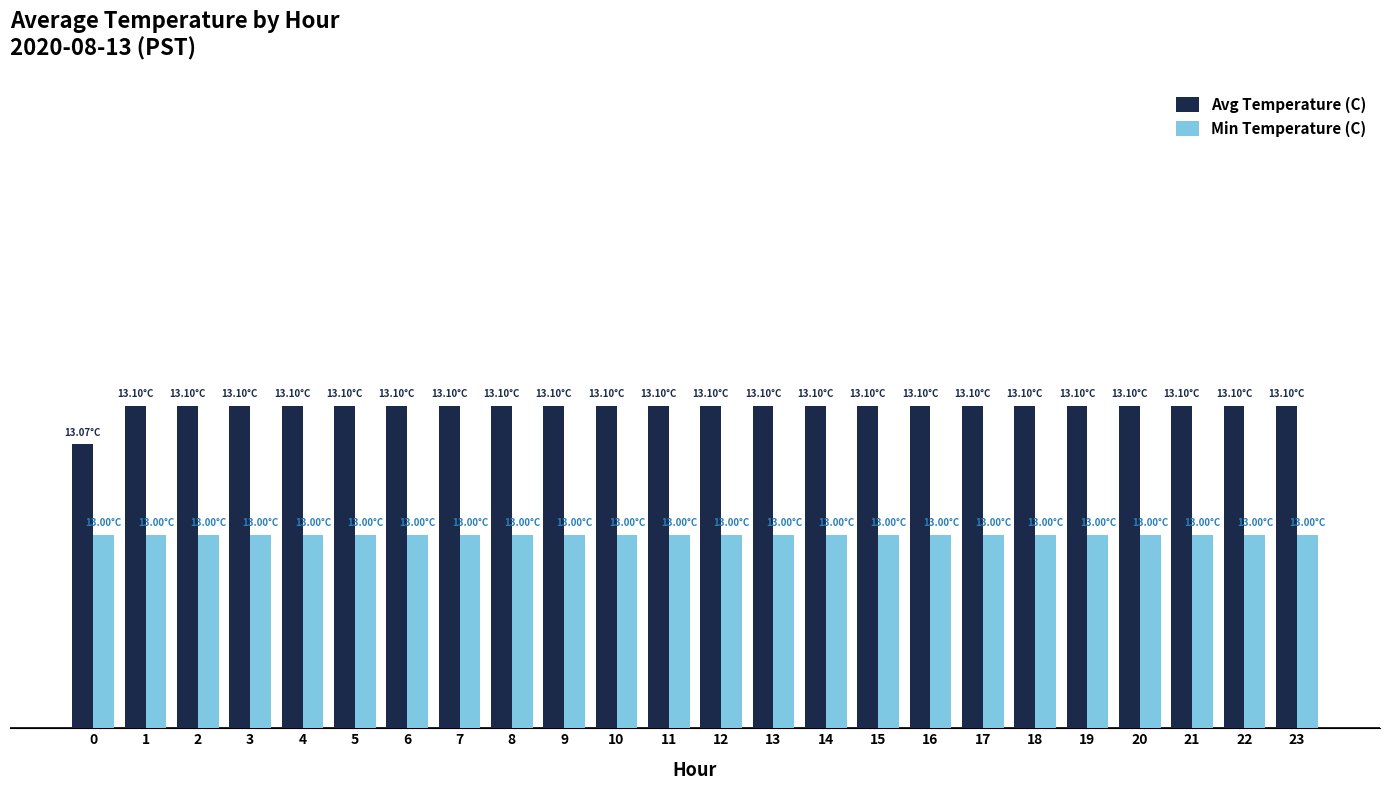

At which label does Avg Temperature (C) reach its peak?

1